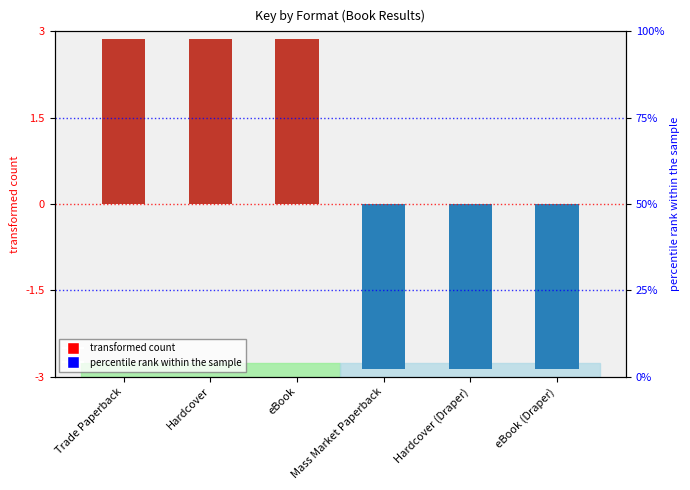

What is the value of the 4th bar from the left?

-286057063